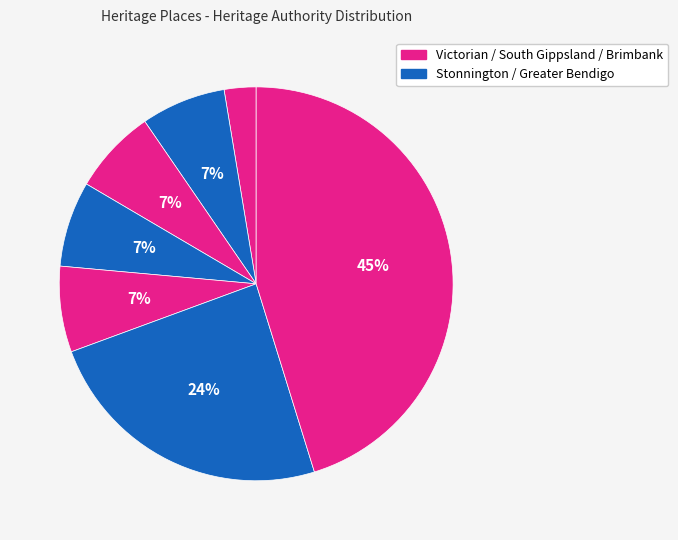

How many slices are in this pie chart?

7